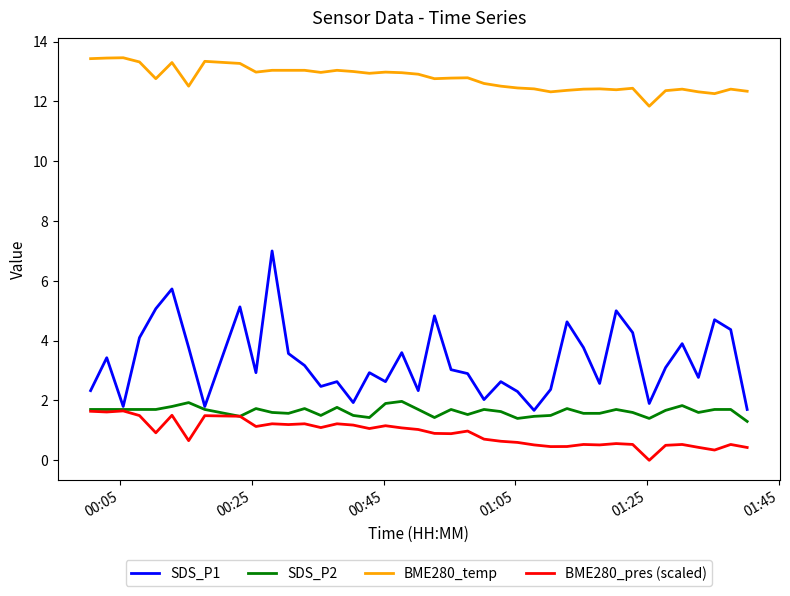

Rank the series by their maximum value, from lowest to highest.

BME280_pres (scaled), SDS_P2, SDS_P1, BME280_temp